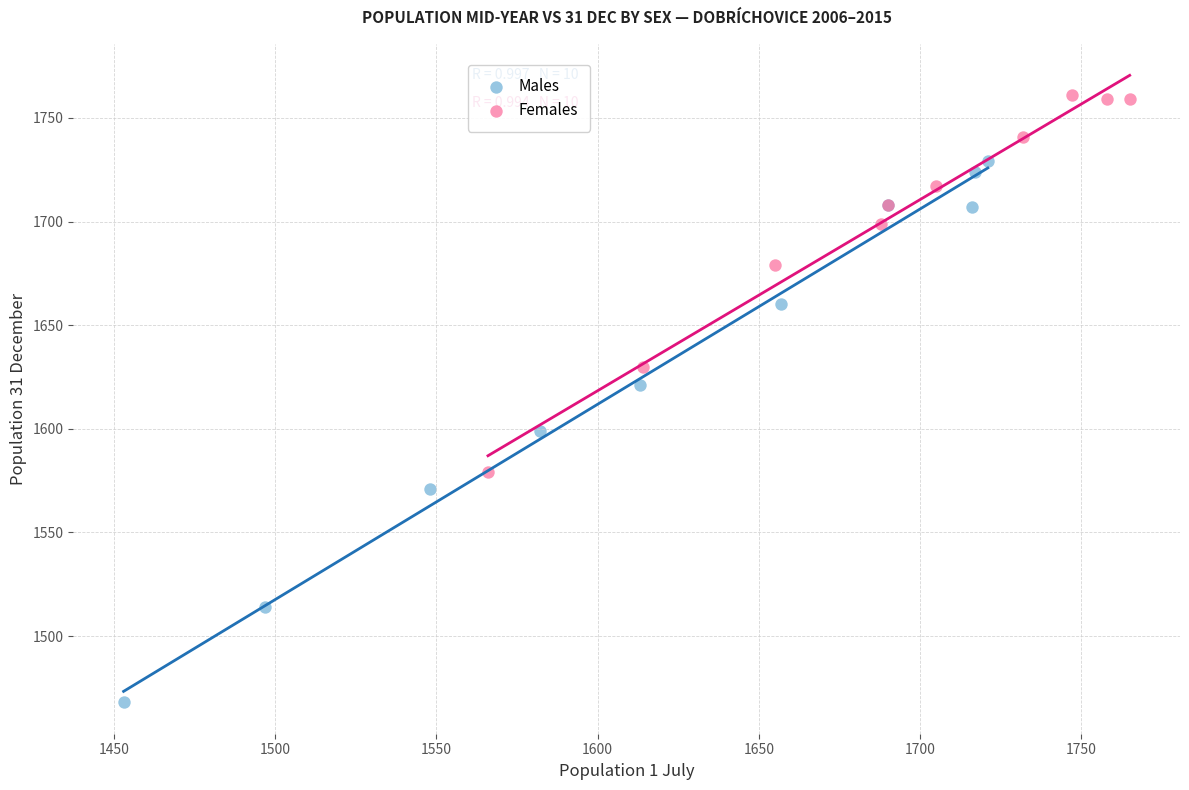

Which series has the largest Y range (max minus min)?

Males